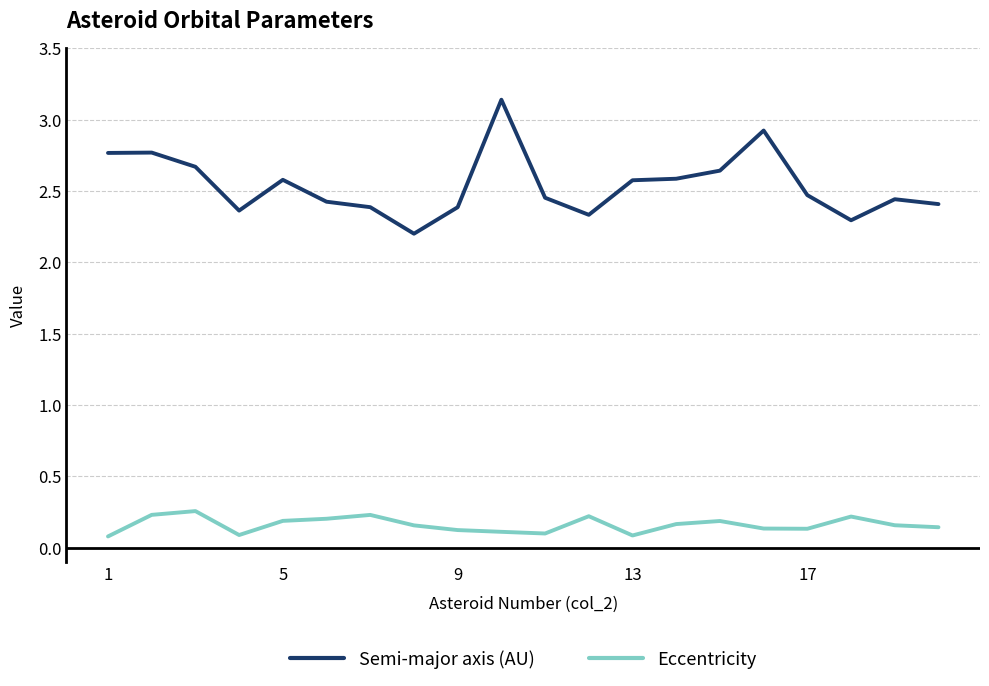

At how many categories does at least one series exceed 0?

20